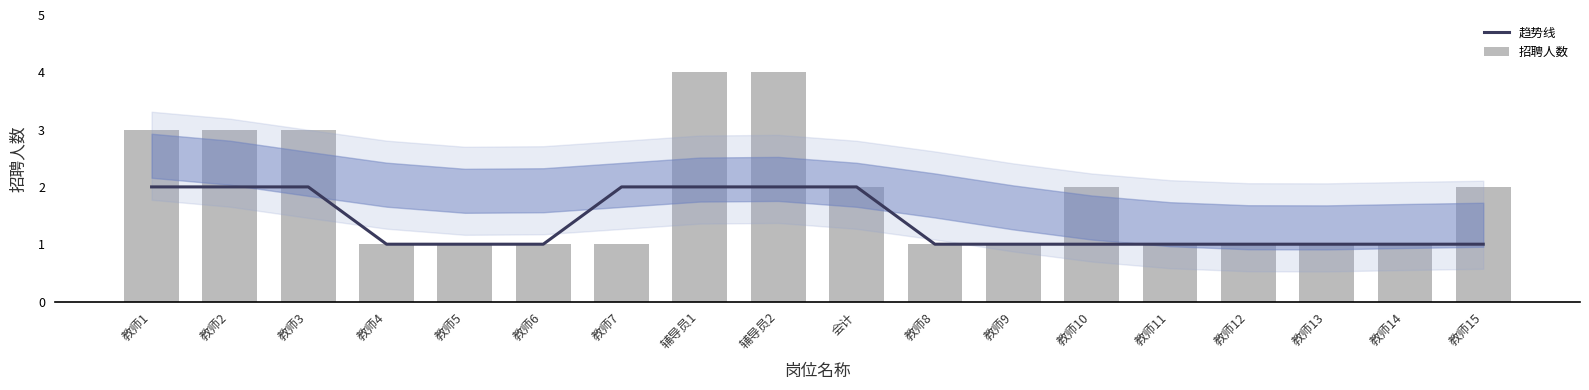

At 会计, list the series in order from smallest to largest.

趋势线, 招聘人数